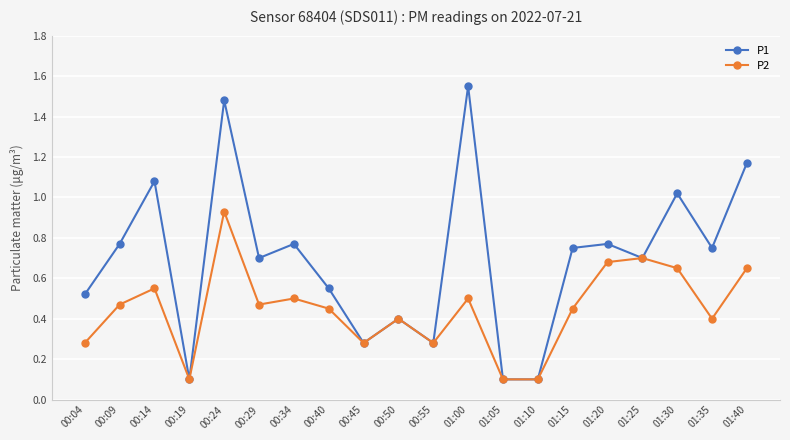

What is the label of the 15th point from the right?

00:29